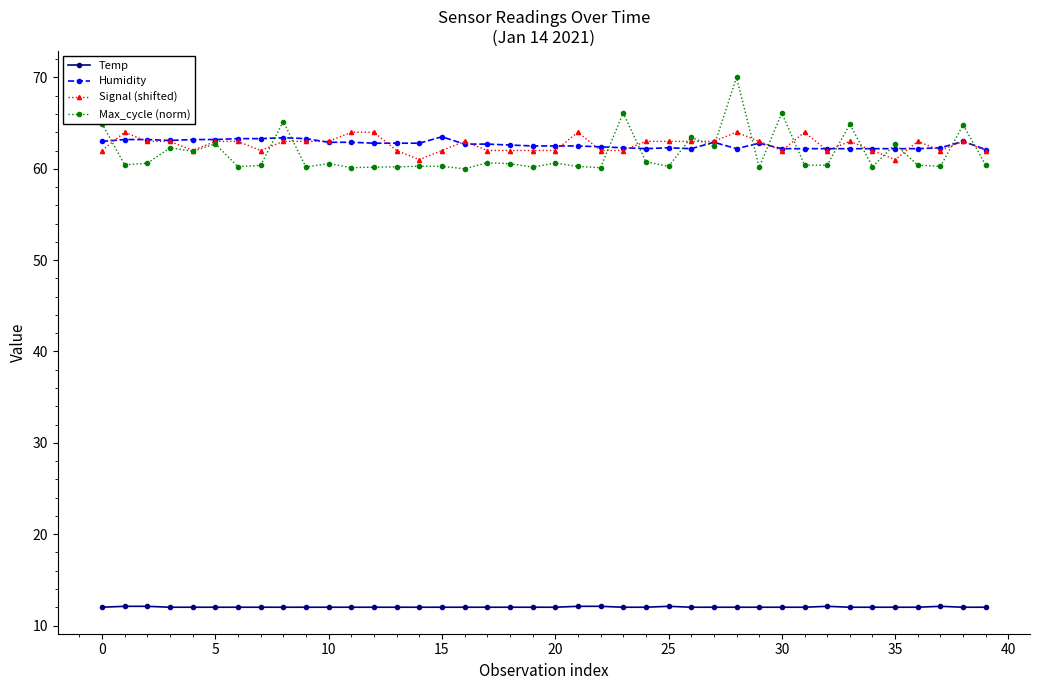

True or false: Max_cycle (norm) has more than 0 interior local peaks.

True